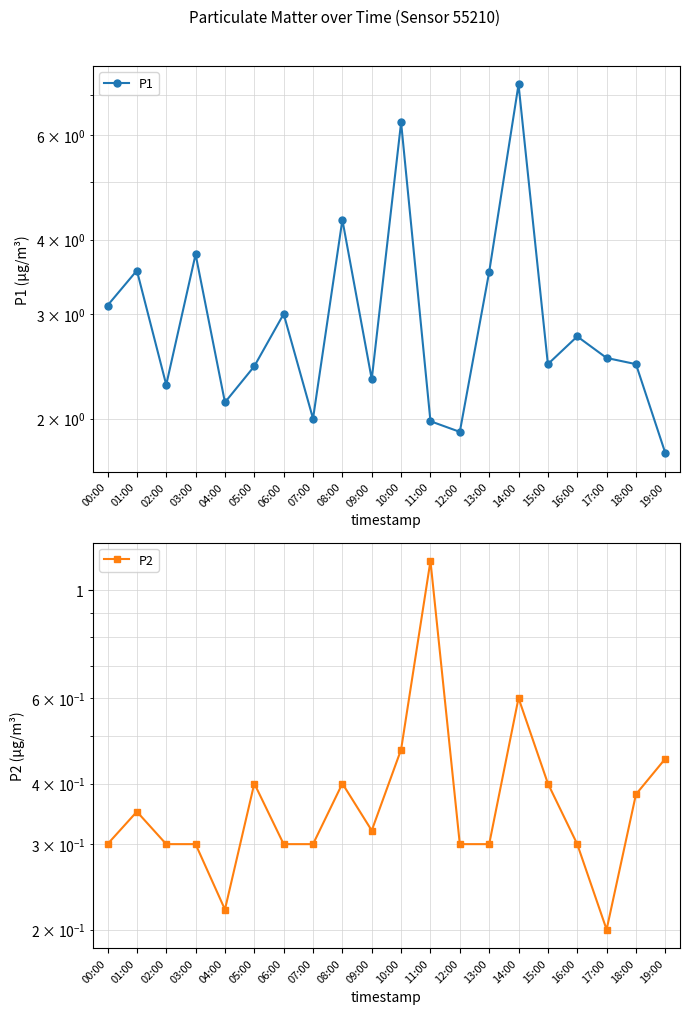

Which has a higher value, 09:00 or 15:00?

15:00